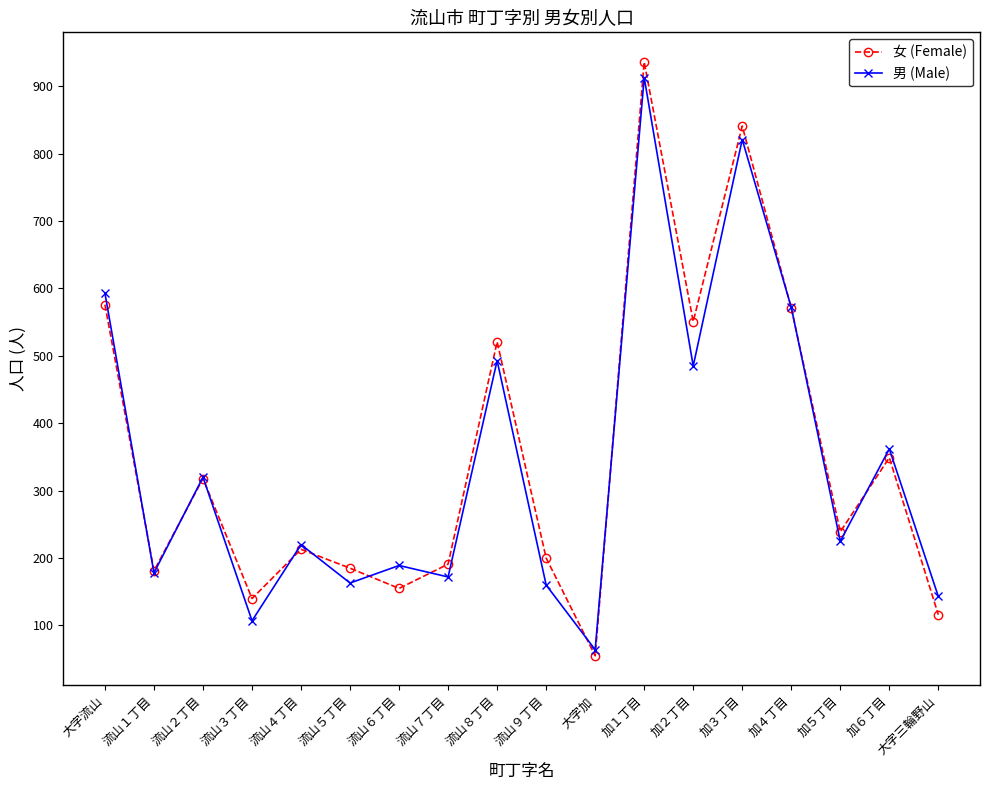

True or false: 男 (Male) has more than 2 points higher than both neighbors.

True